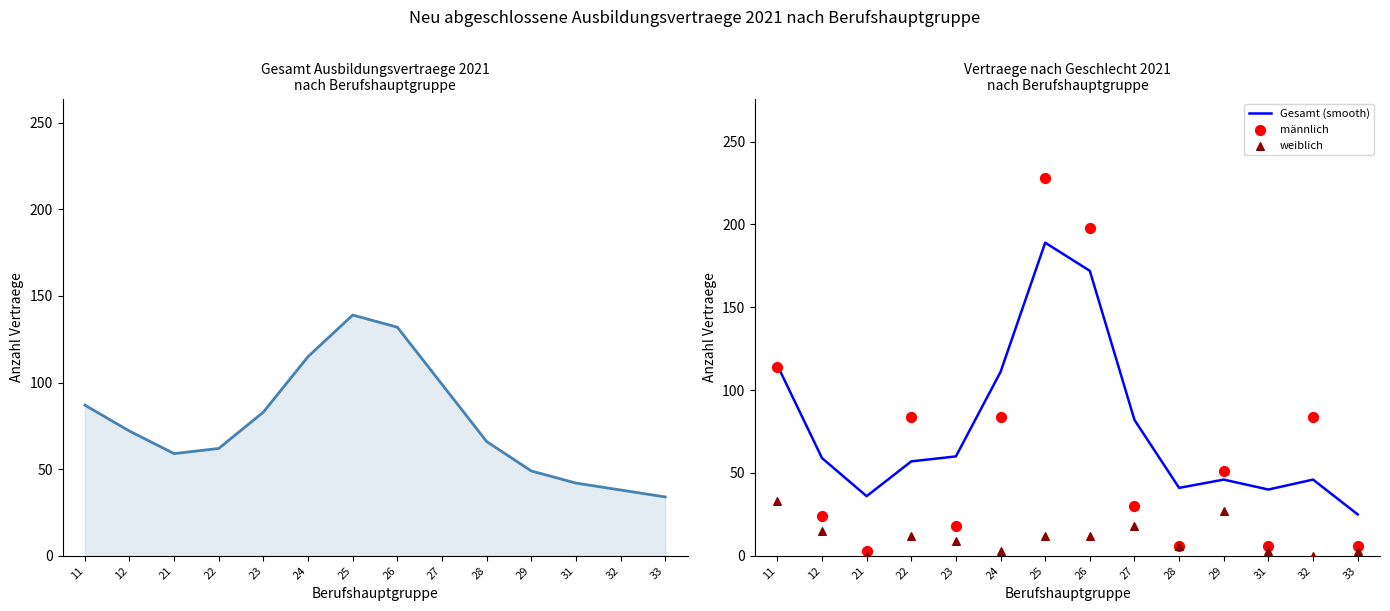

Which series contains the lowest Y value?

weiblich